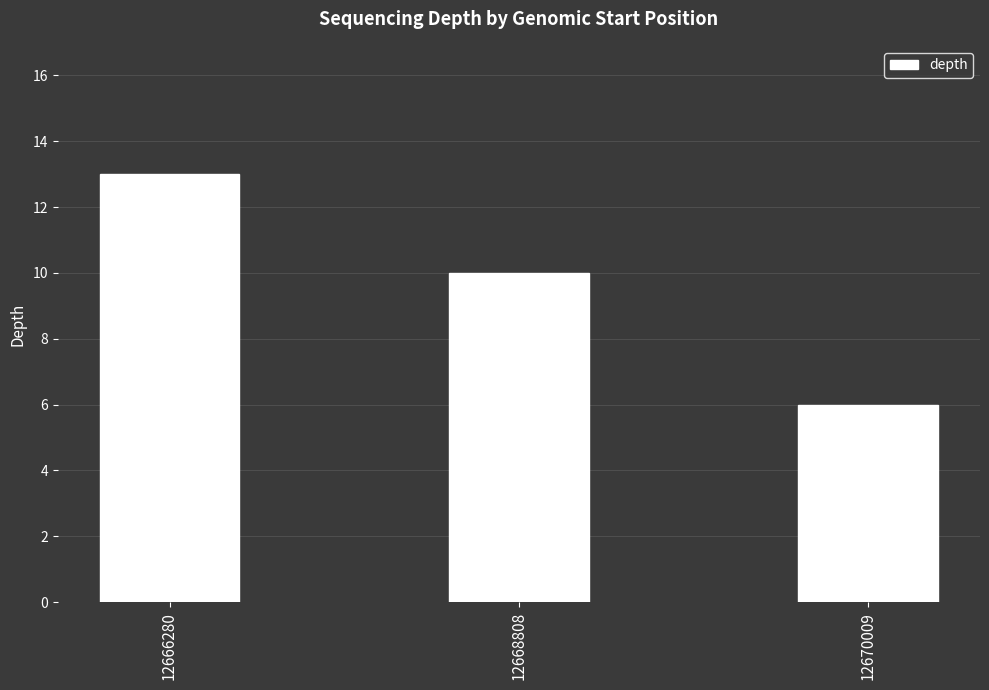

How many bars are there in total?

3